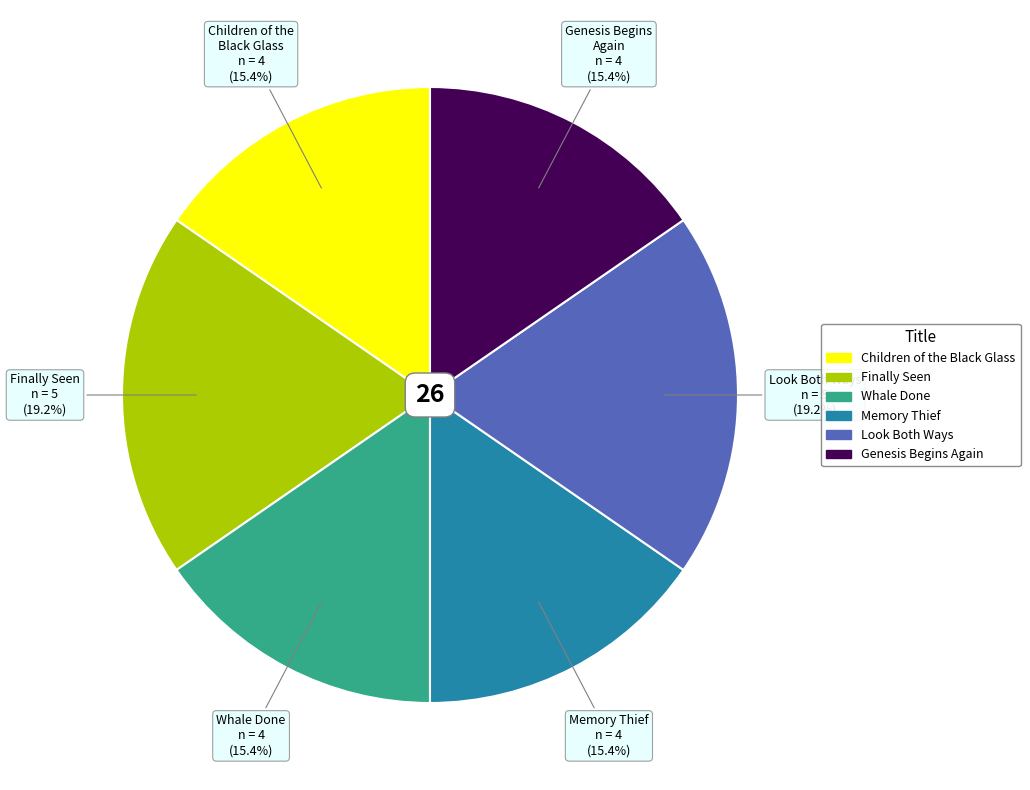

To the nearest percent, what is the average slice percentage?

17%